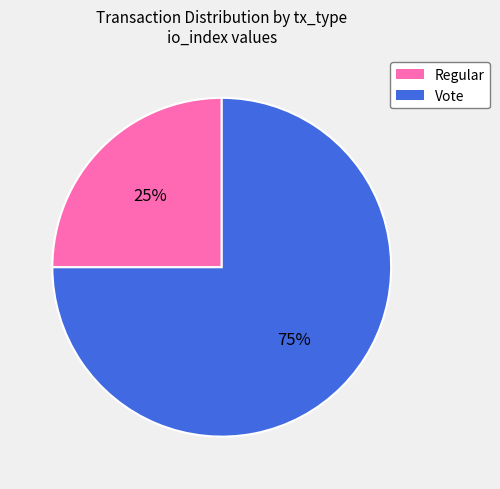

Rank the categories by value from lowest to highest.

Regular, Vote